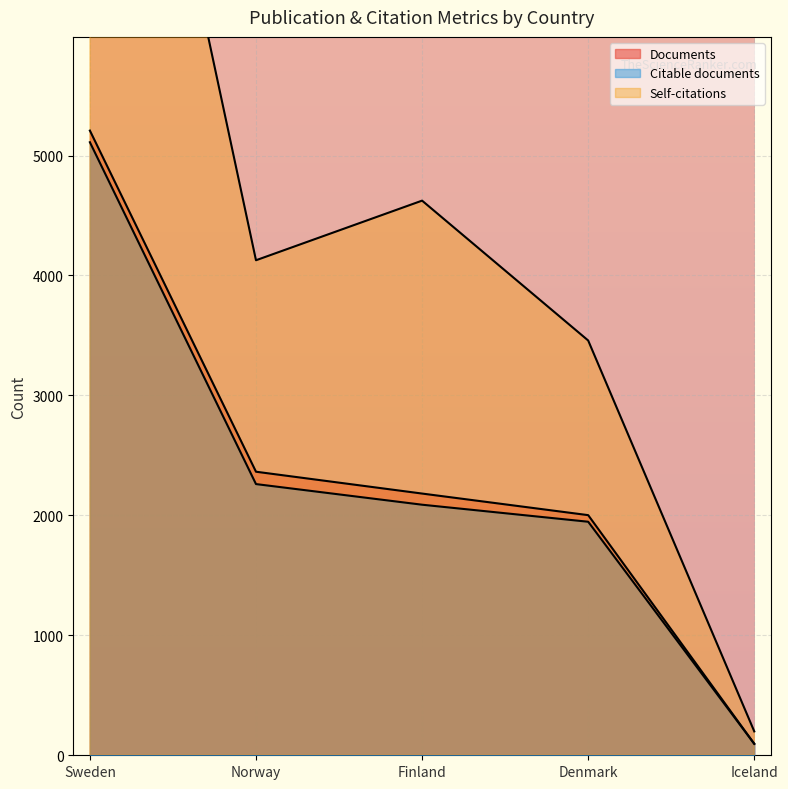

Reading right to left, what are all the values shown in this chart?

Documents: 96	2002	2182	2364	5208
Citable documents: 95	1947	2089	2261	5111
Citations: 199	3458	4624	4127	10600